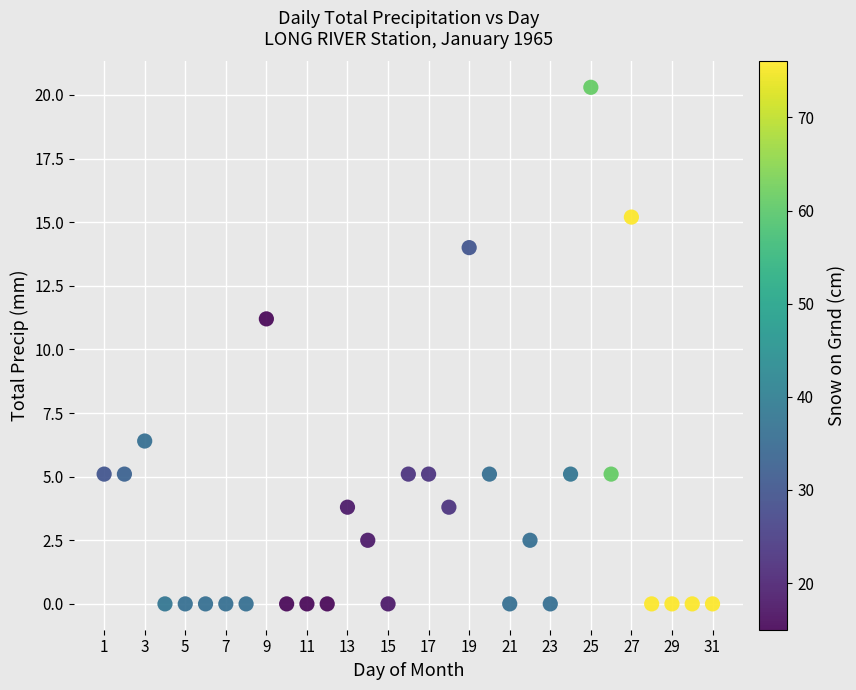

What is the range of Y values (max minus min)?

20.3